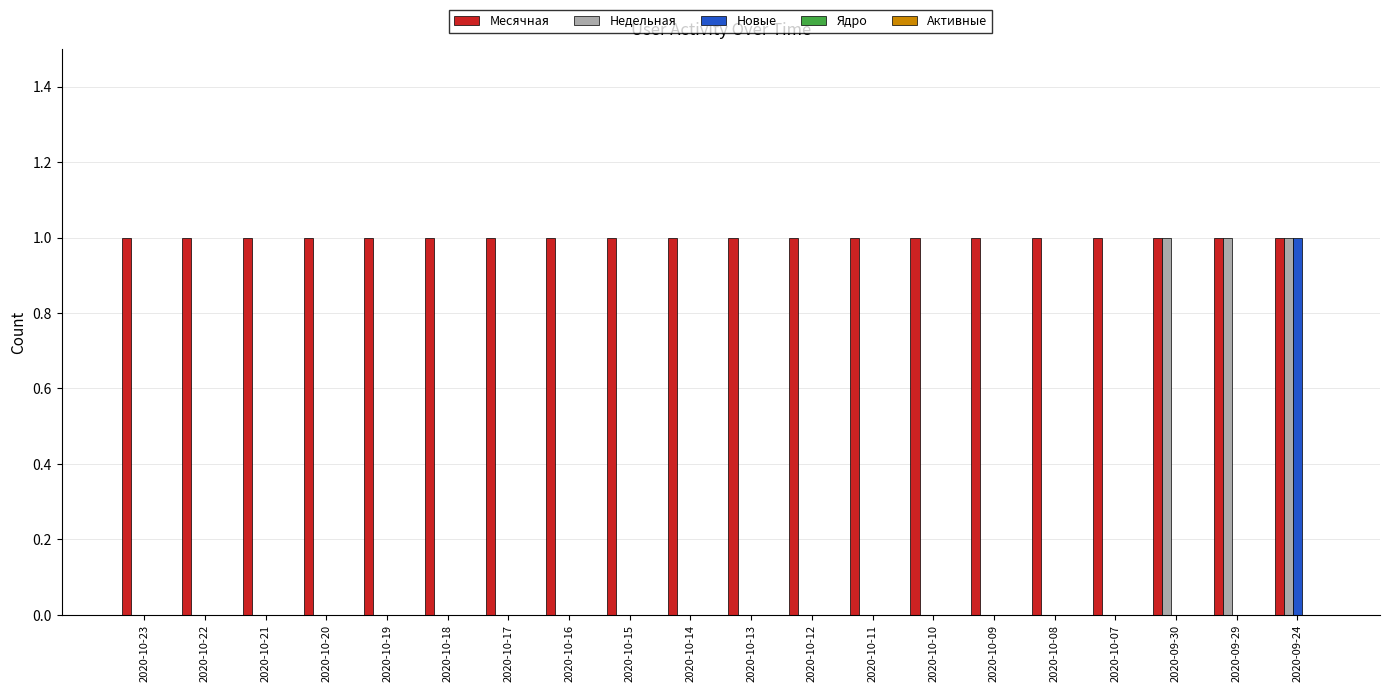

How many Новые values are between 0 and 1?

20